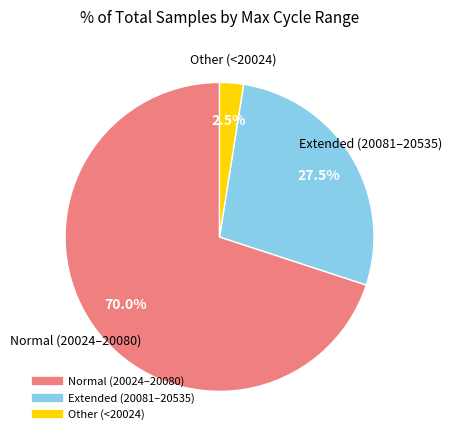

Is there a majority slice in this chart?

Yes